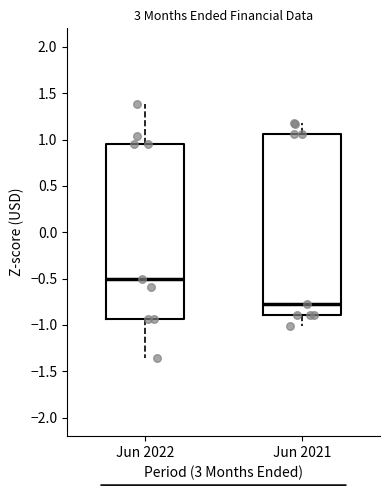

Which box's median line is the highest?

Jun 2022